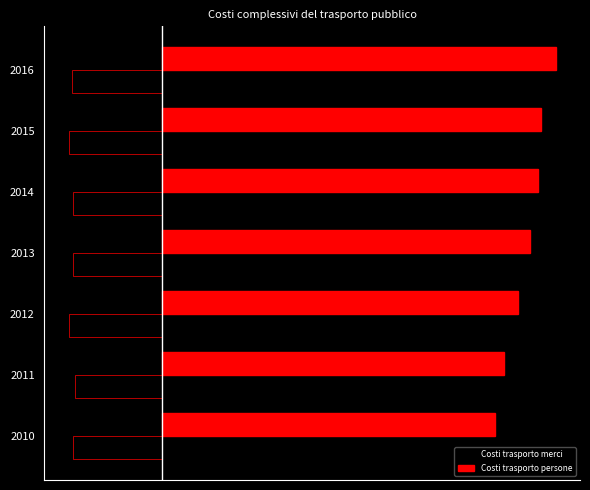

What are all the series names shown in the legend?

Costi trasporto merci, Costi trasporto persone